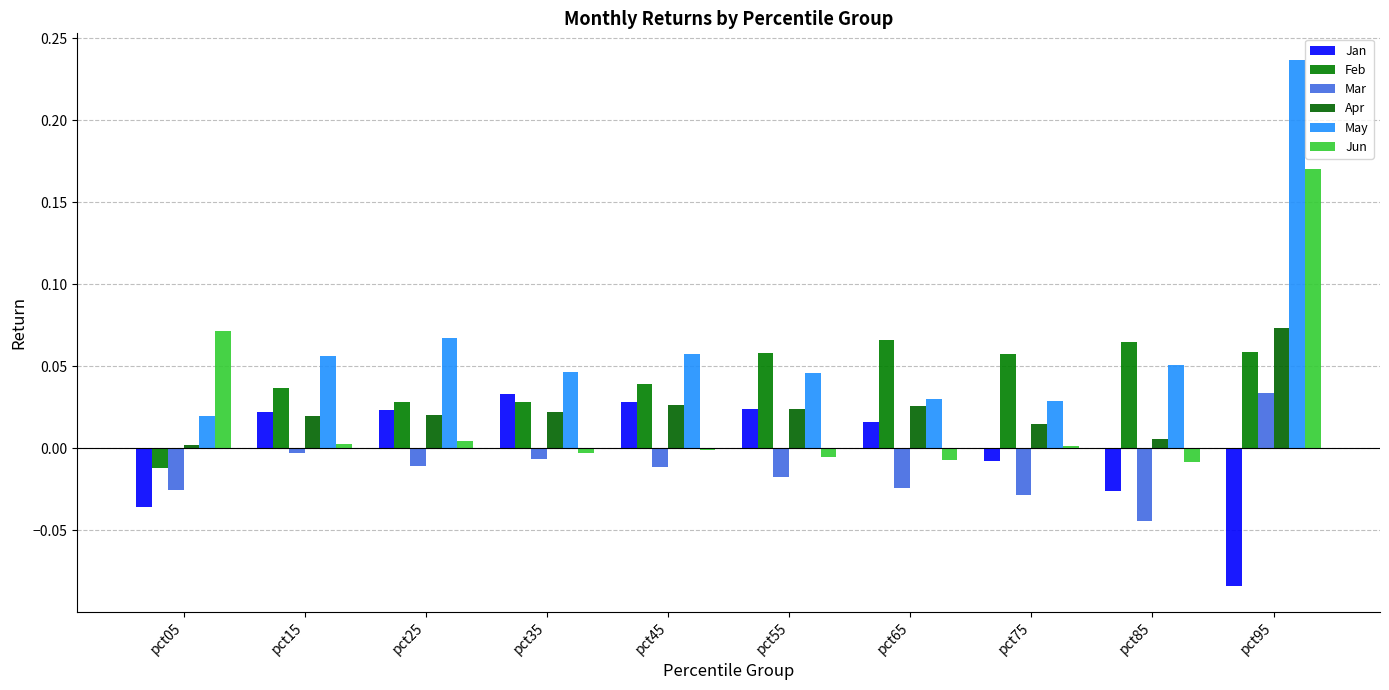

How many data points in Feb are above 0?

9